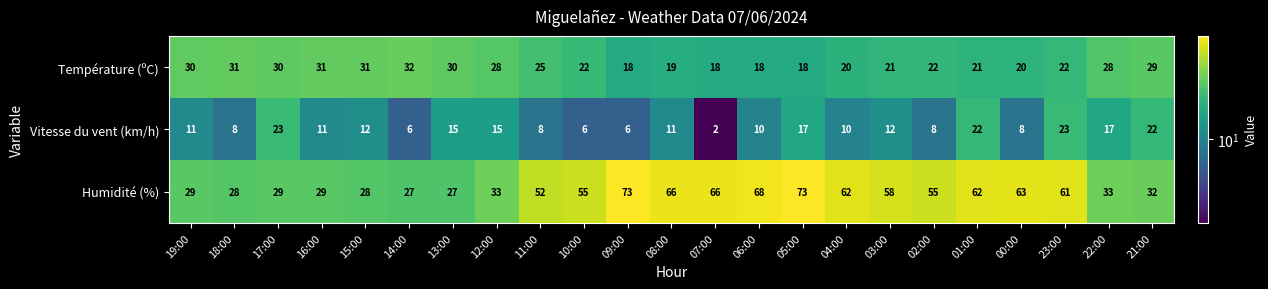

Rank the series by their maximum value, from lowest to highest.

Vitesse du vent (km/h), Température (ºC), Humidité (%)